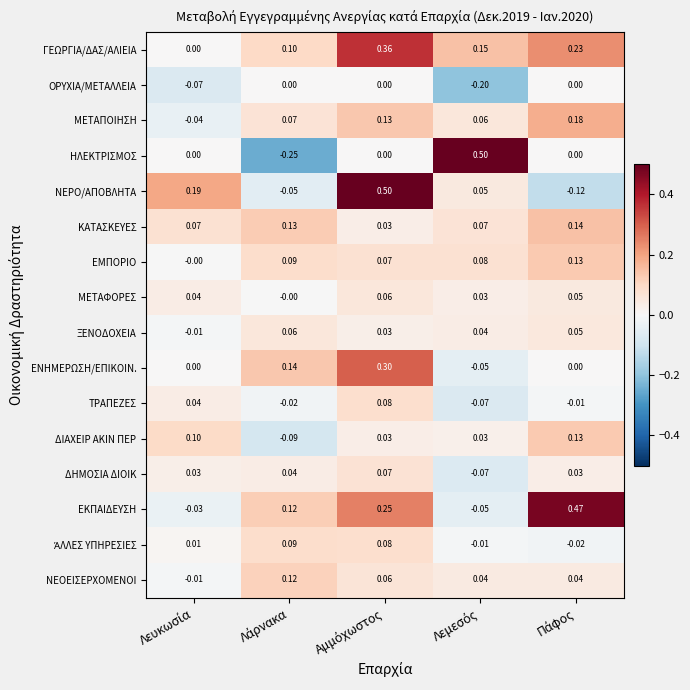

Which series has the widest spread of values?

ΗΛΕΚΤΡΙΣΜΟΣ